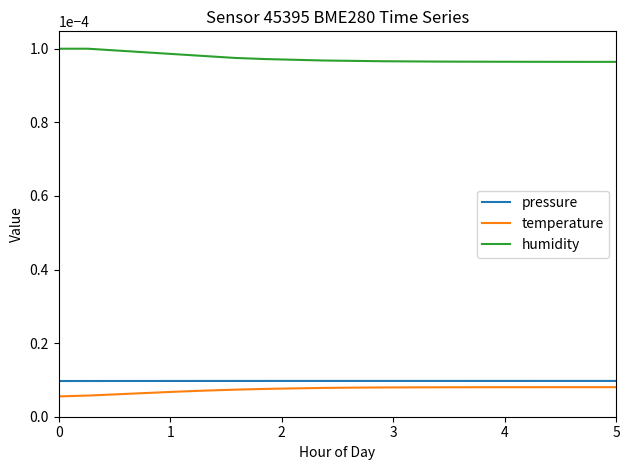

Which series has the largest total across all categories?

humidity